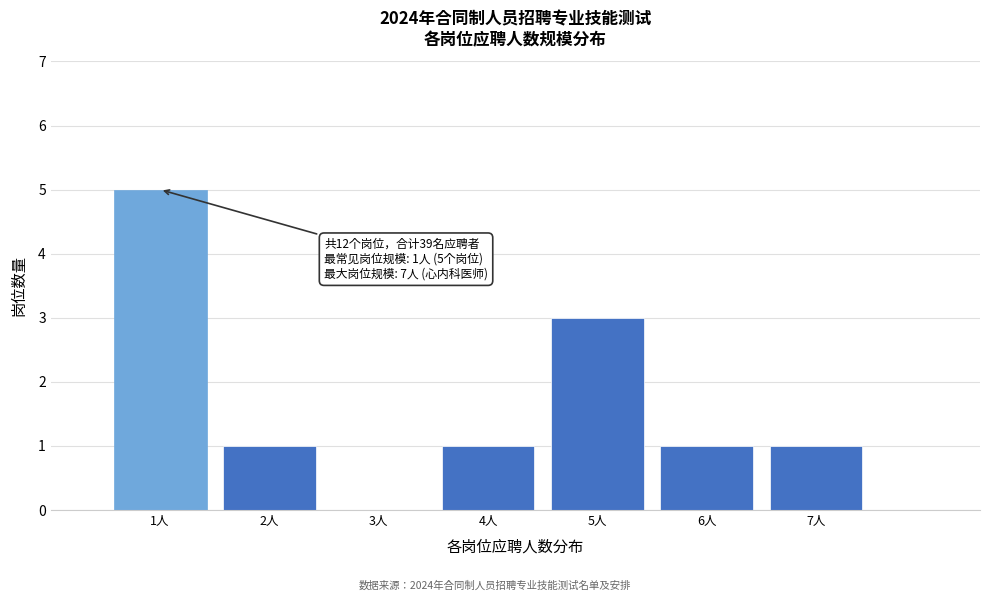

Which range on the x-axis has the tallest bar?

0.5 to 1.5